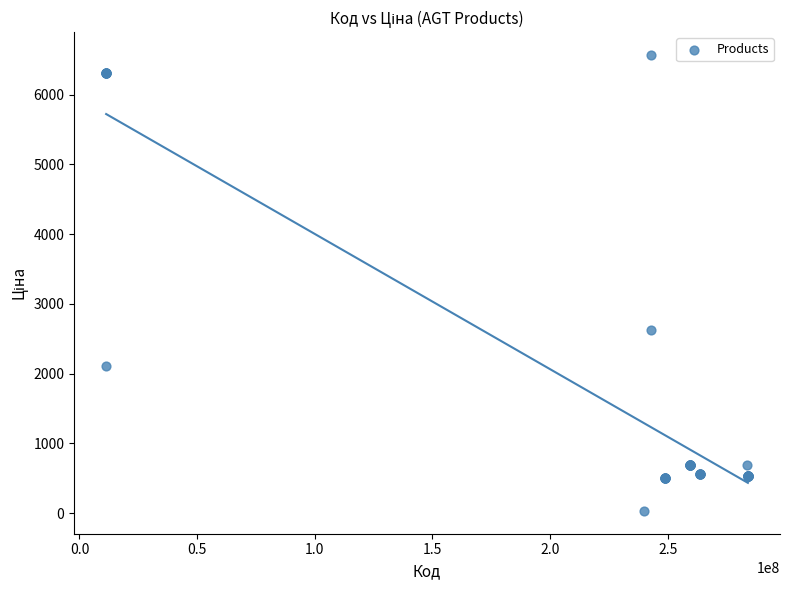

What Y value in the scatter plot is closest to 3300?

2627.5